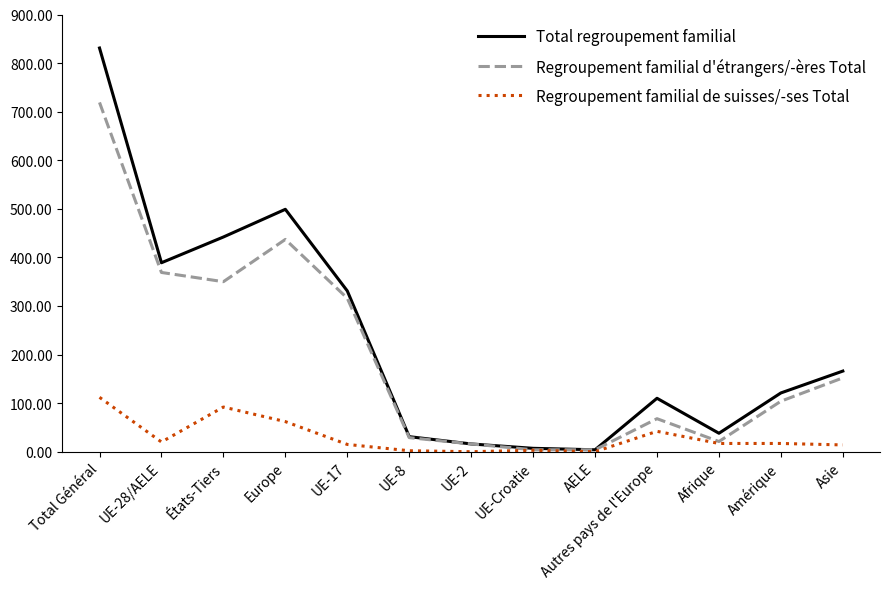

At how many categories does at least one series exceed 641?

1